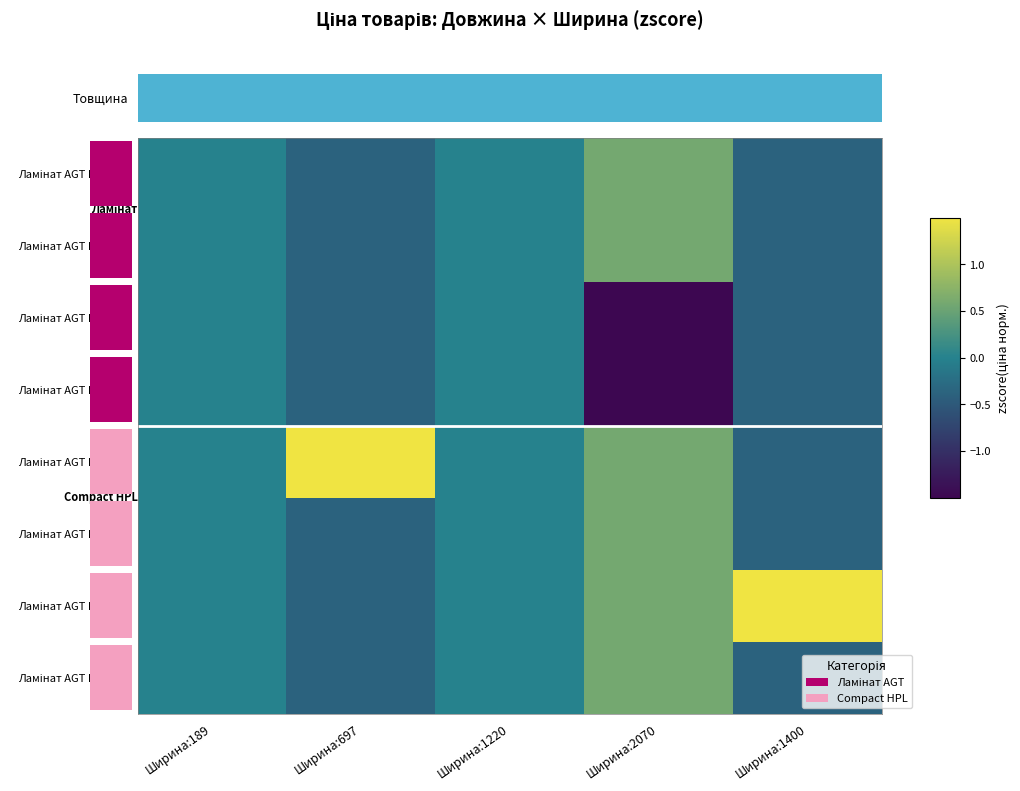

The value of row_6 at Ширина:697 is -0.4. True or false?

True